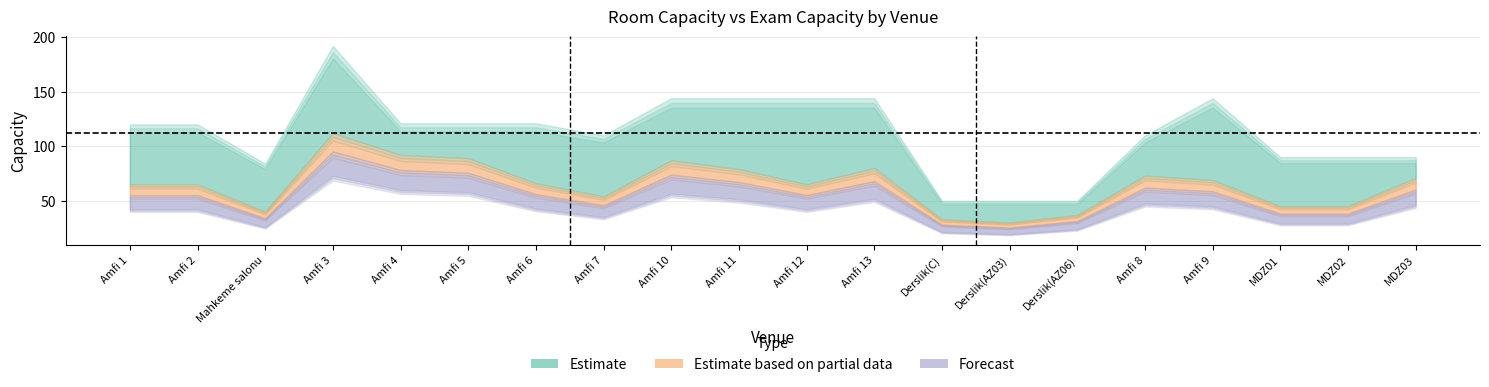

What is the value of the Forecast point at the 17th from the left?

52